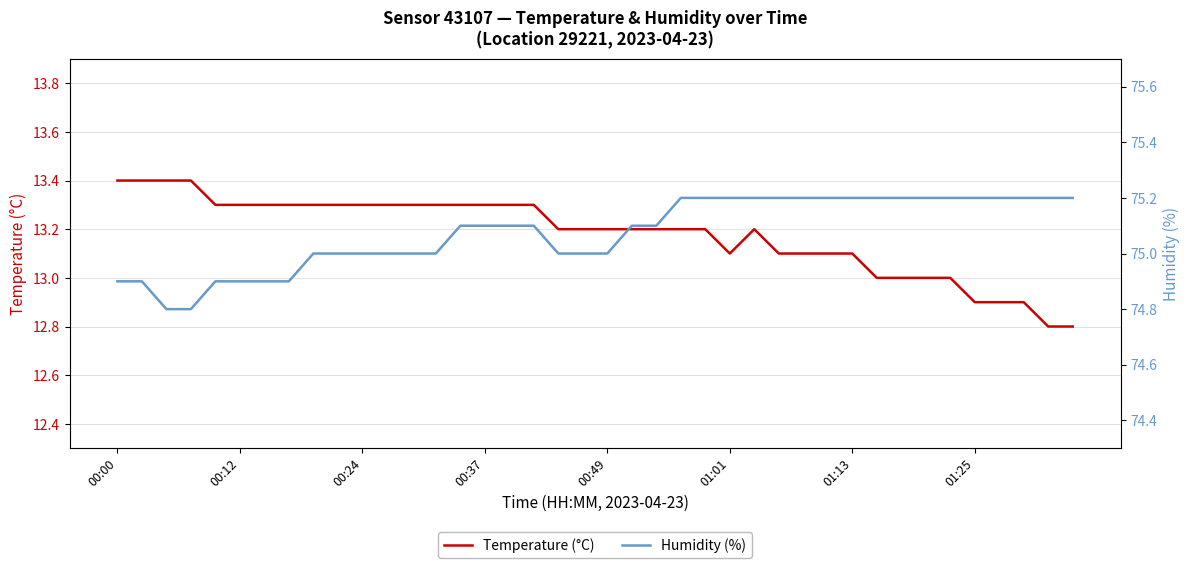

What is the minimum value for Temperature (°C)?

12.8